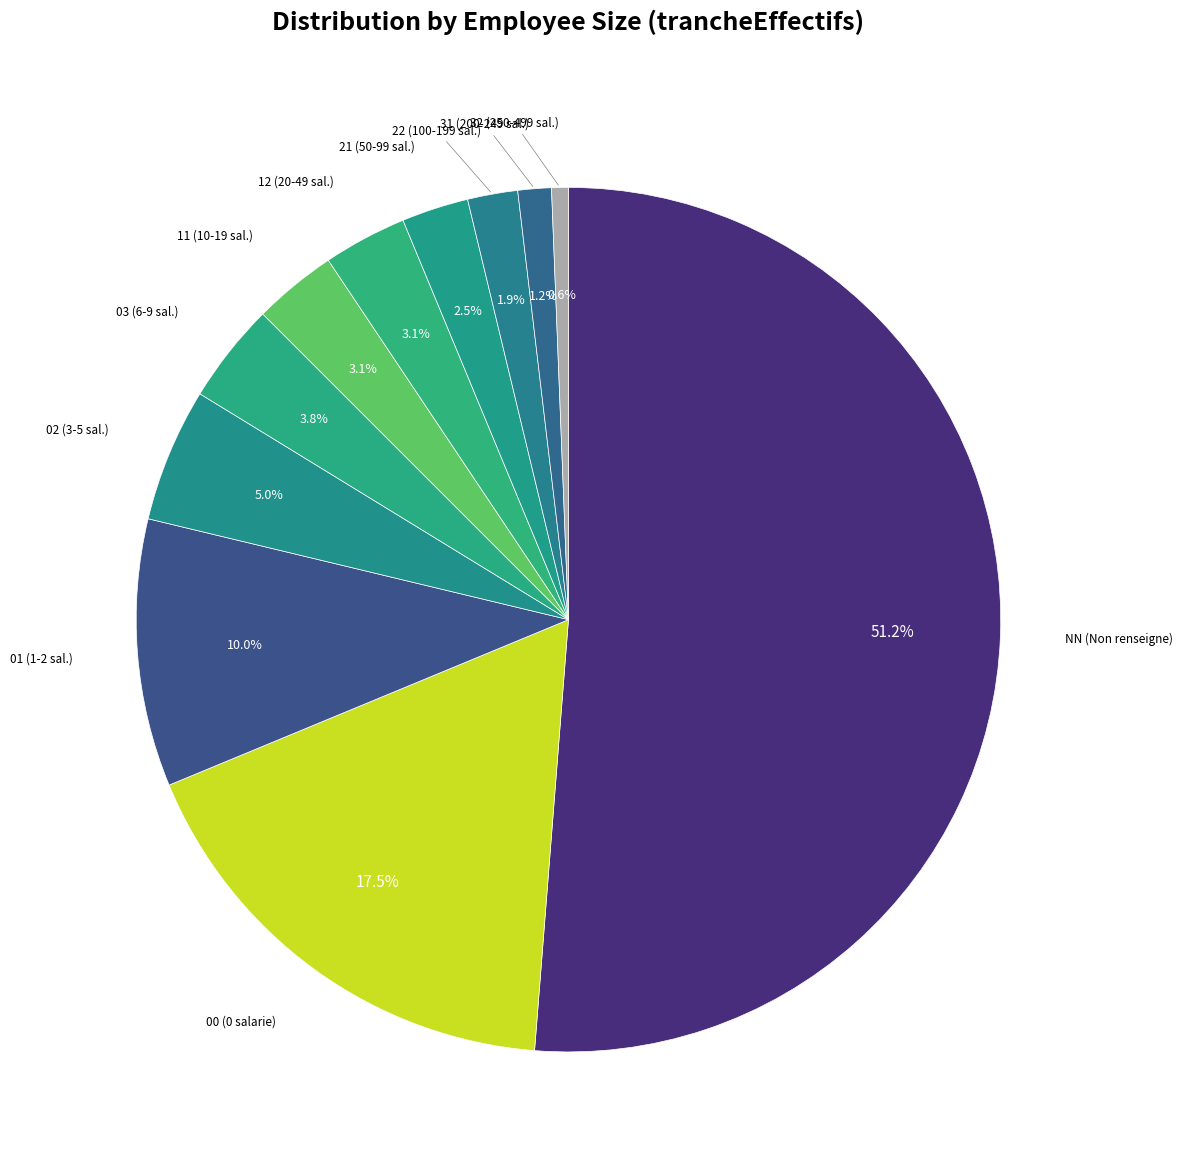

Rank the categories by value from lowest to highest.

32, 31, 22, 21, 11, 12, 03, 02, 01, 00, NN